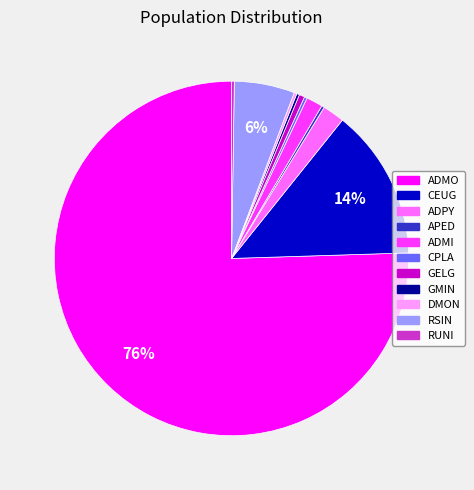

Is the sum of GELG and RSIN greater than half?

No